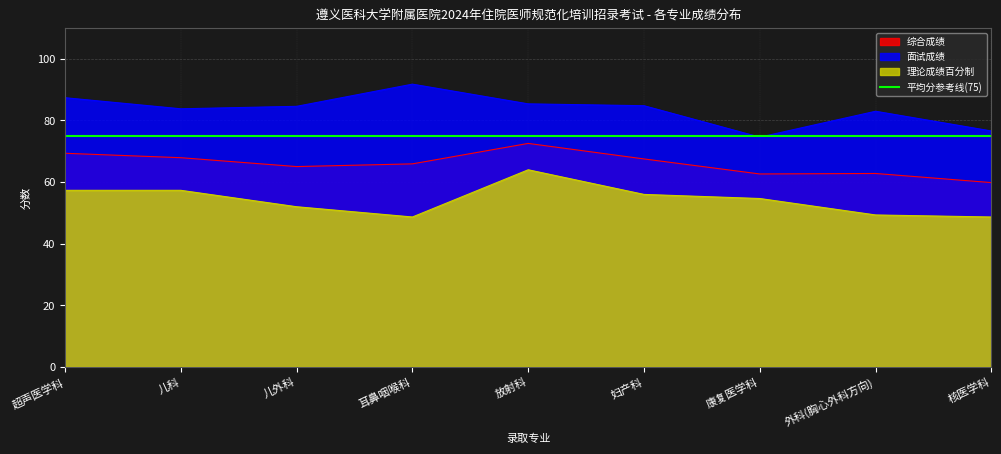

True or false: 理论成绩百分制 and 综合成绩 cross at least once.

False